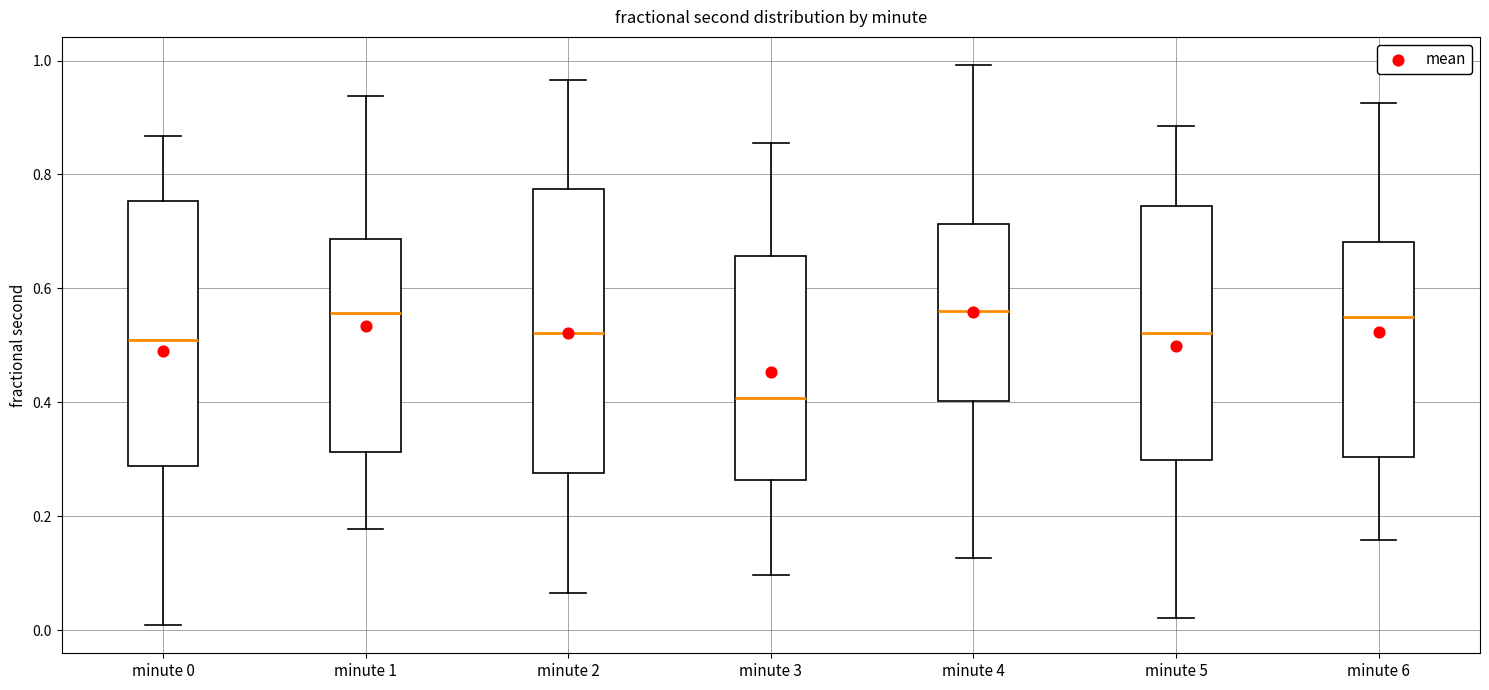

Reading left to right, read every box against the y-axis: the position of its median line, the range the box covers, and the ends of its whiskers. The values are not printed on the chart, so give them approximately, as read against the axis.

minute 0: median 0.52, box 0.28 to 0.76, whiskers 0.00 to 0.86
minute 1: median 0.56, box 0.32 to 0.68, whiskers 0.18 to 0.94
minute 2: median 0.52, box 0.28 to 0.78, whiskers 0.06 to 0.96
minute 3: median 0.40, box 0.26 to 0.66, whiskers 0.10 to 0.86
minute 4: median 0.56, box 0.40 to 0.72, whiskers 0.12 to 1.00
minute 5: median 0.52, box 0.30 to 0.74, whiskers 0.02 to 0.88
minute 6: median 0.56, box 0.30 to 0.68, whiskers 0.16 to 0.92